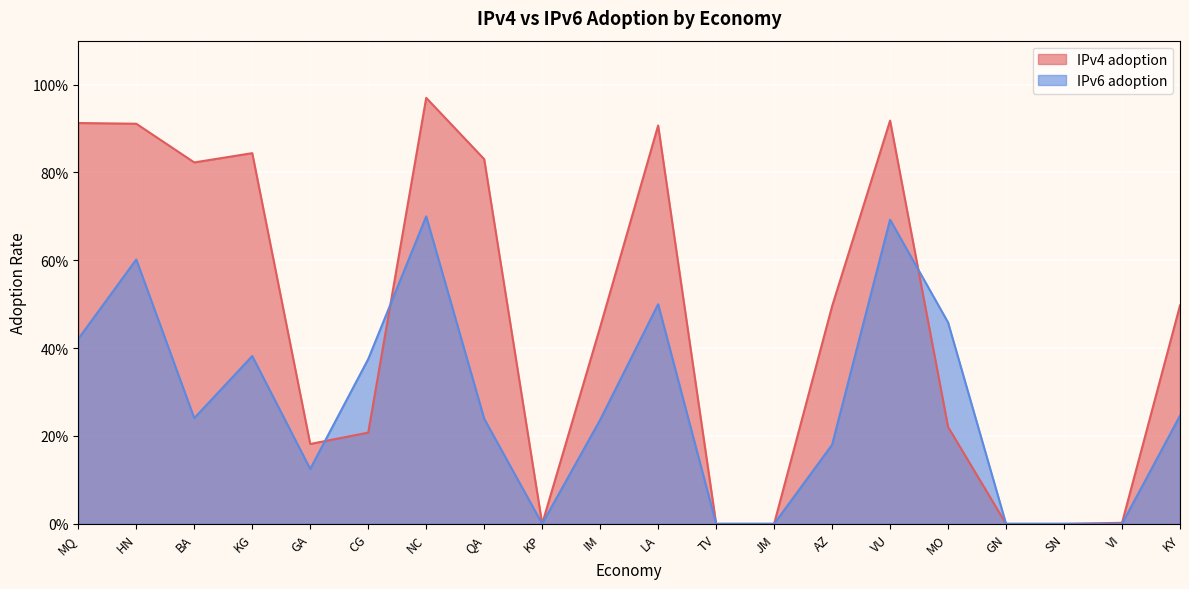

Reading left to right, list all the values displayed in this chart.

IPv4 adoption: 0.9	0.9	0.8	0.8	0.2	0.2	1.0	0.8	0.0	0.4	0.9	0.0	0.0	0.5	0.9	0.2	0.0	0.0	0.0	0.5
IPv6 adoption: 0.4	0.6	0.2	0.4	0.1	0.4	0.7	0.2	0.0	0.2	0.5	0.0	0.0	0.2	0.7	0.5	0.0	0.0	0.0	0.2